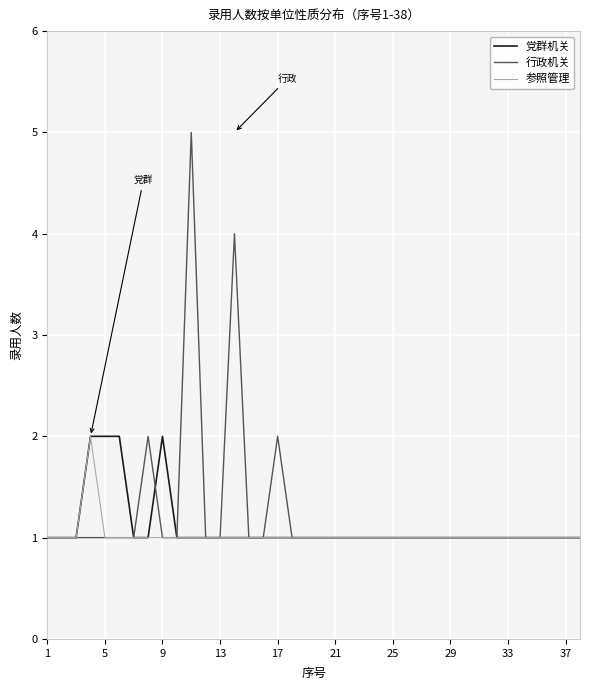

Which series has the largest range (max minus min)?

行政机关